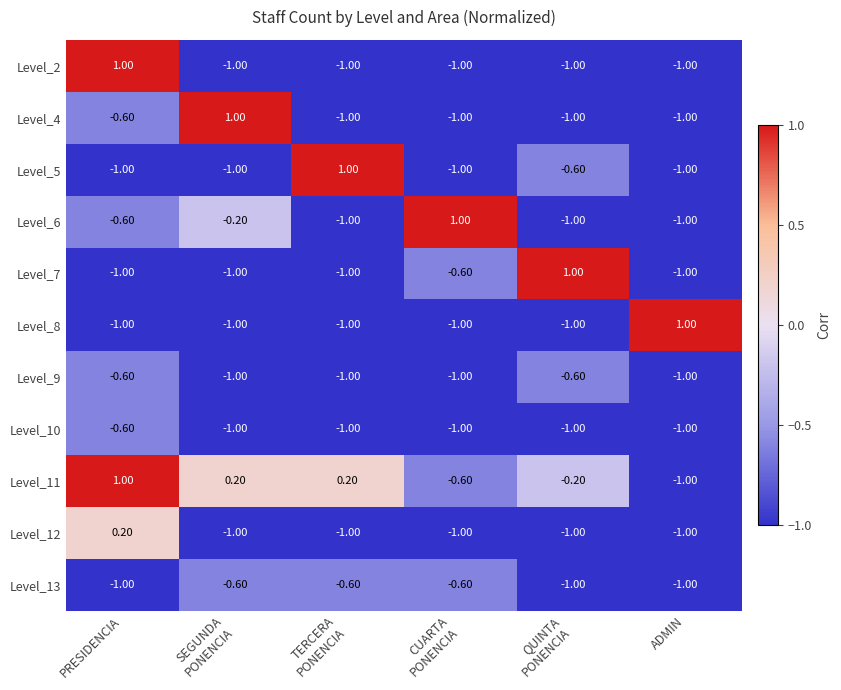

At how many categories does at least one series exceed 0?

6